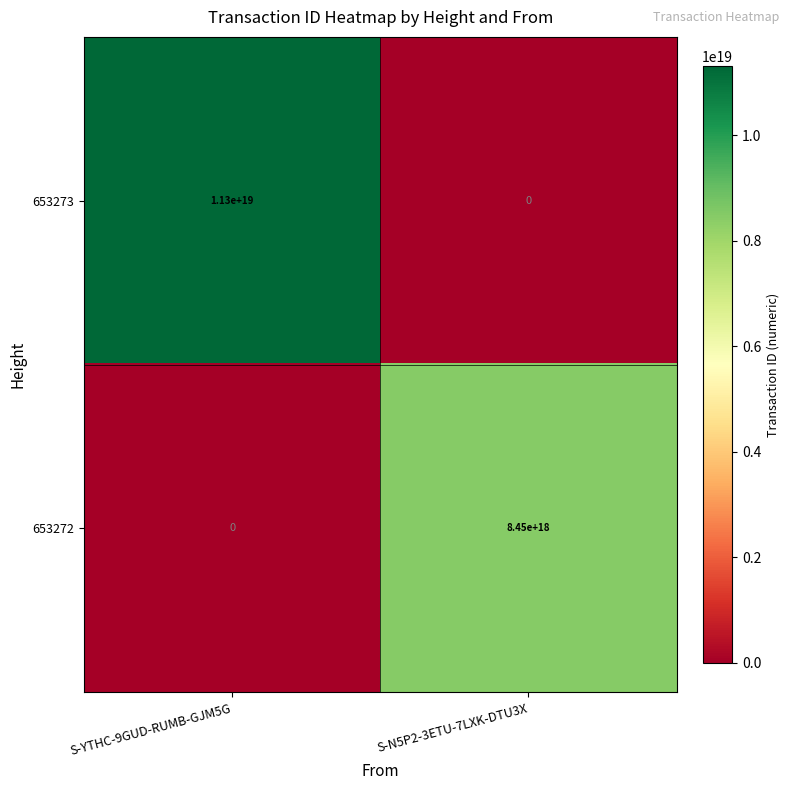

Which label corresponds to the largest value in the chart?

S-YTHC-9GUD-RUMB-GJM5G